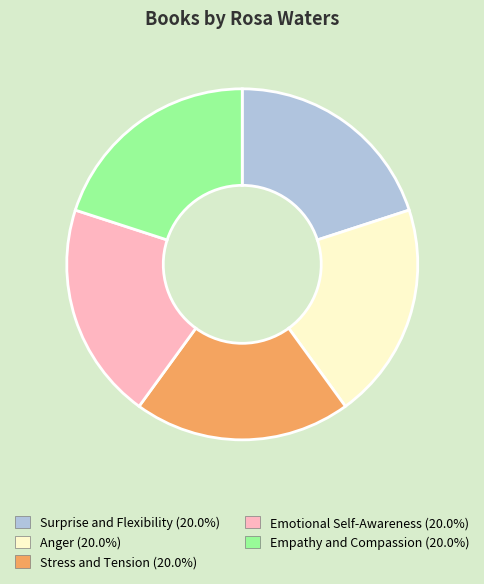

Is the sum of Surprise and Flexibility and Anger greater than half?

No